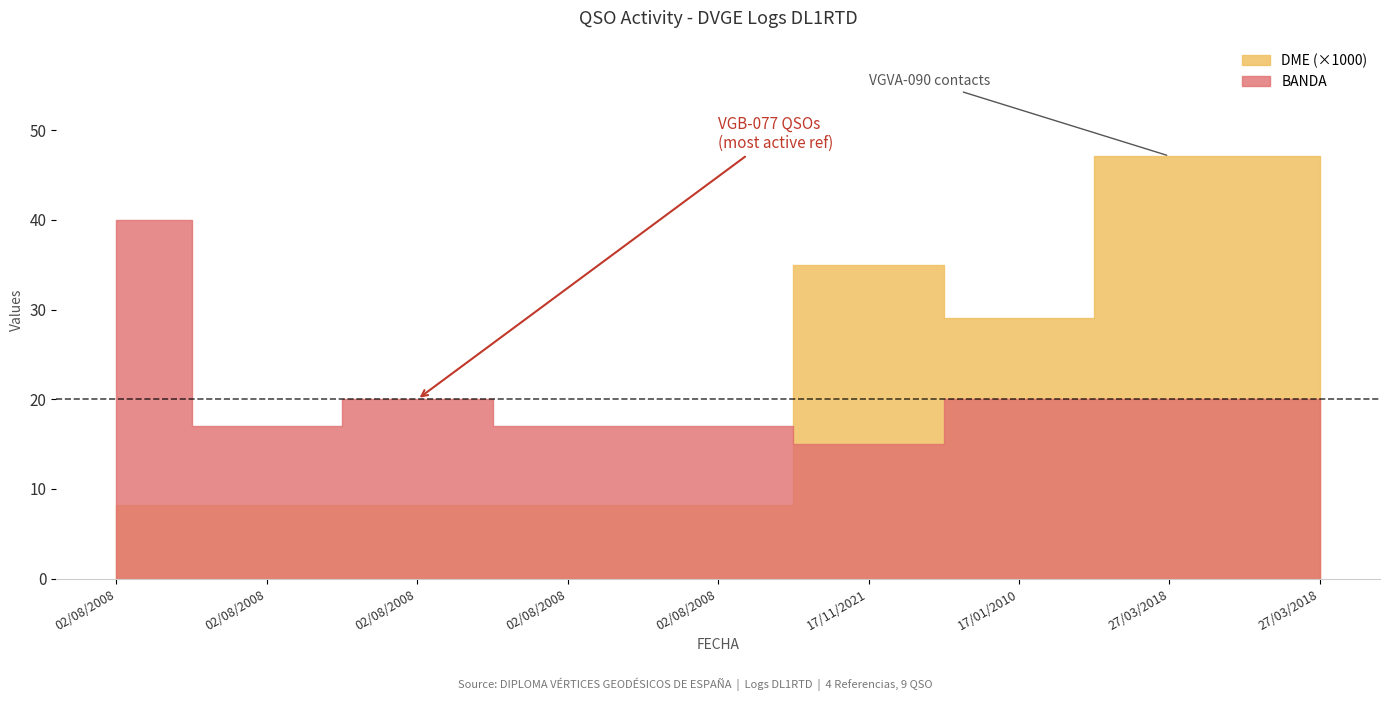

What is the value of the BANDA point at the 8th from the left?

20